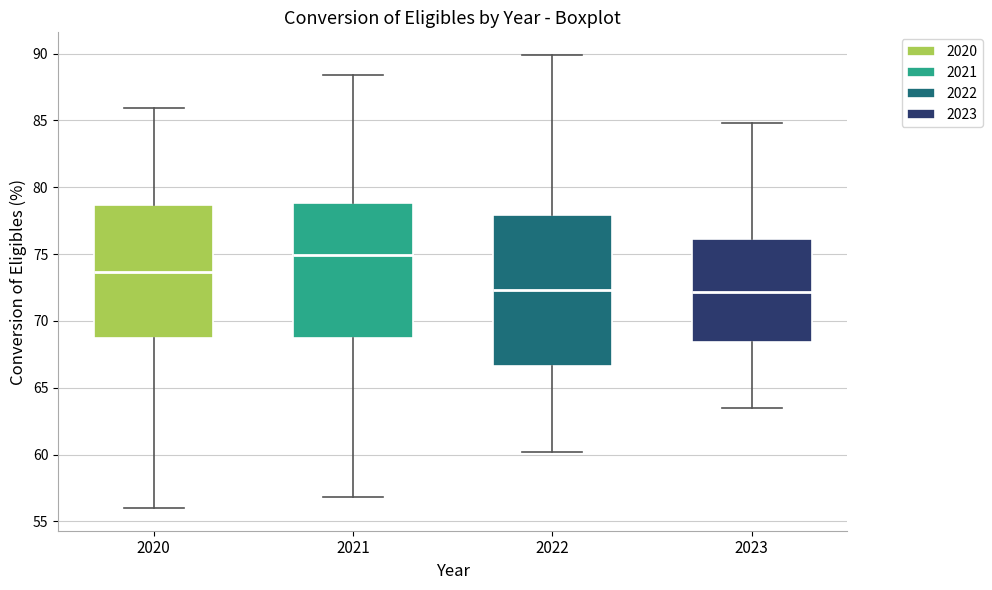

Which box has the highest median line?

2021